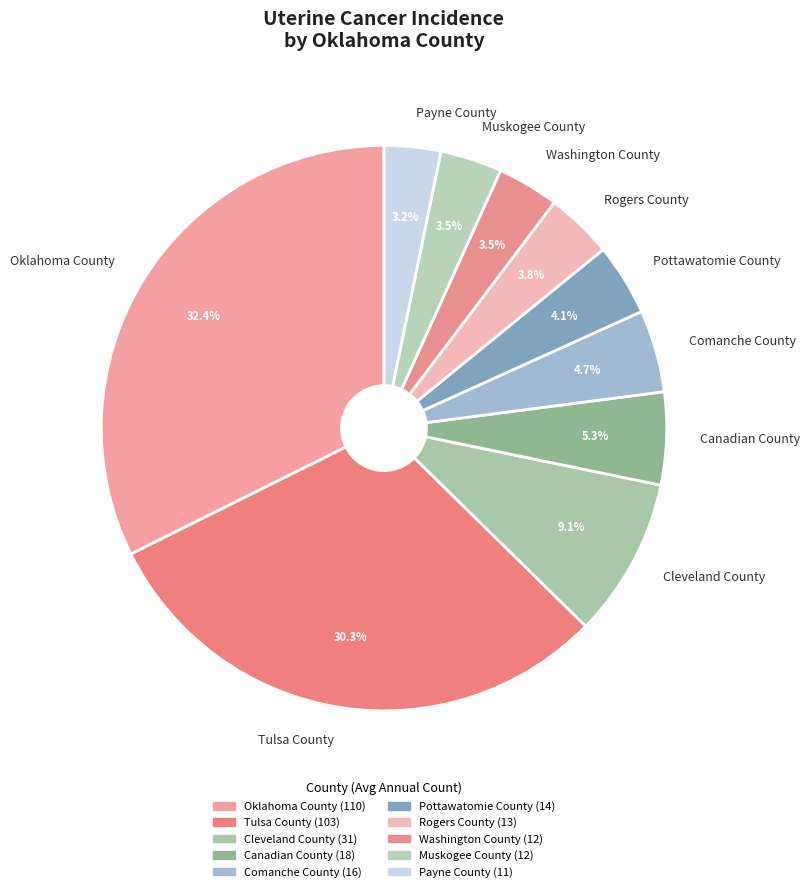

Which slice is the largest?

Oklahoma County